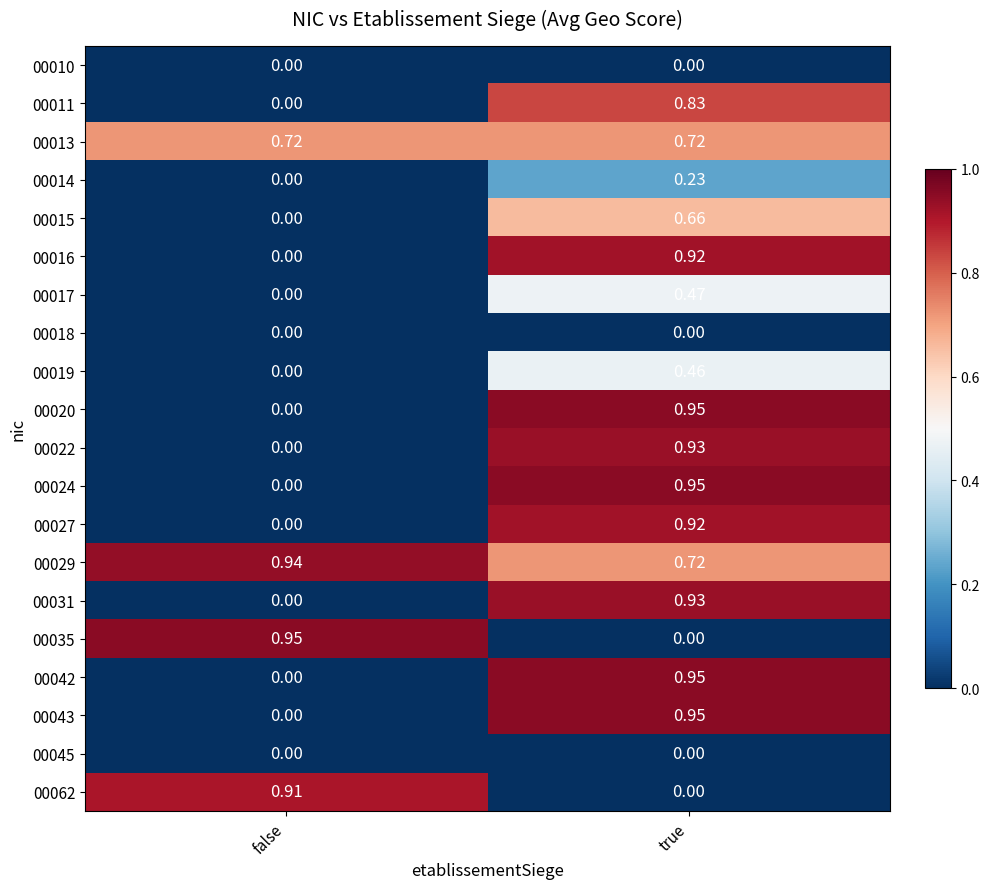

At which category is the sum across all series the highest?

true